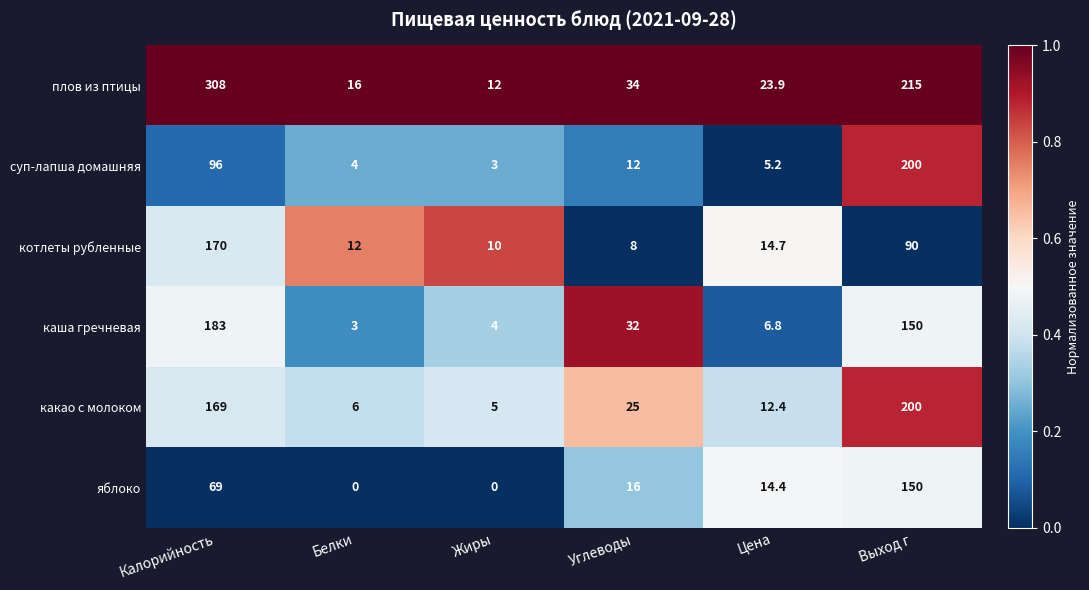

Which series has the widest spread of values?

плов из птицы